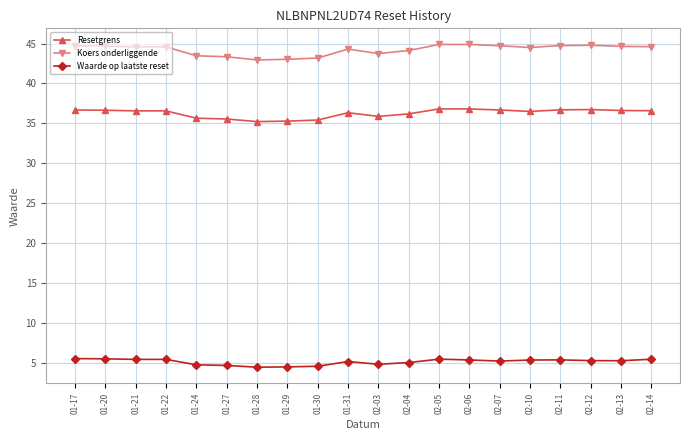

True or false: Resetgrens has a value of 36.3 at 01-31.

True